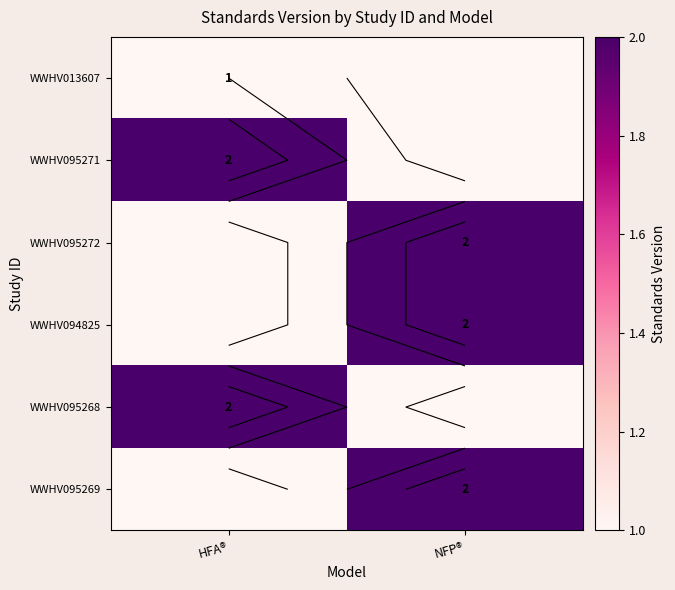

Rank the categories by WWHV095272 value from highest to lowest.

NFP®, HFA®